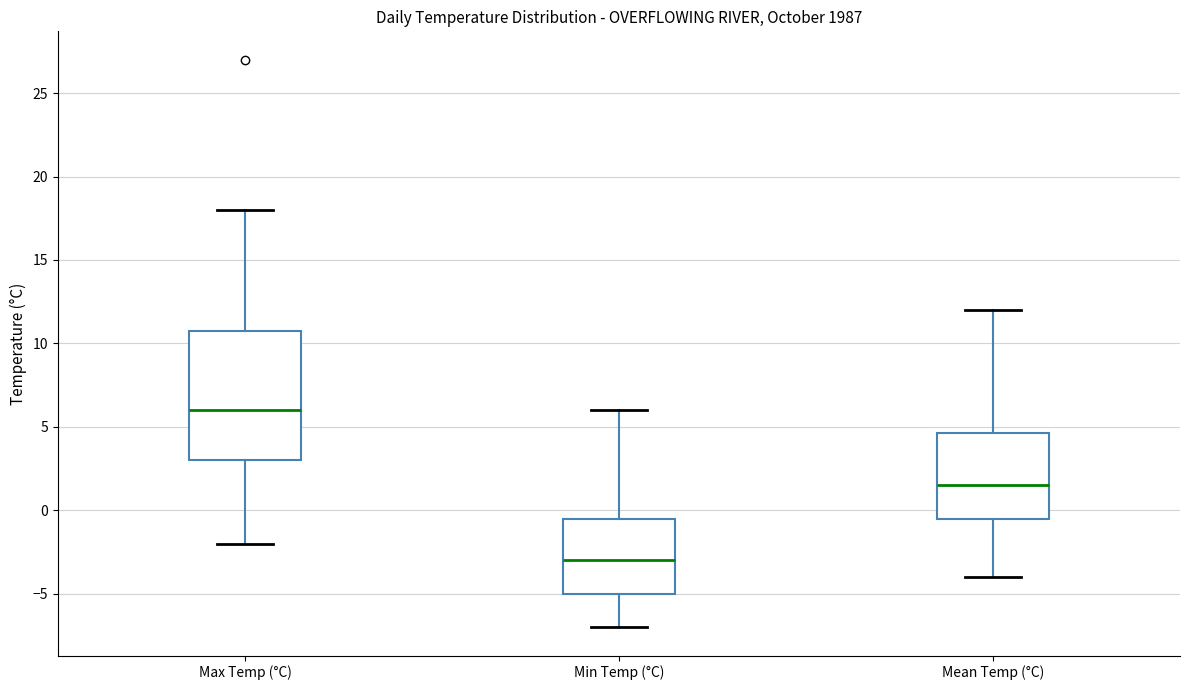

Reading left to right, read every box against the y-axis: the position of its median line, the range the box covers, and the ends of its whiskers. The values are not printed on the chart, so give them approximately, as read against the axis.

Max Temp (°C): median 6.0, box 3.0 to 11.0, whiskers -2.0 to 18.0
Min Temp (°C): median -3.0, box -5.0 to -0.5, whiskers -7.0 to 6.0
Mean Temp (°C): median 1.5, box -0.5 to 4.5, whiskers -4.0 to 12.0